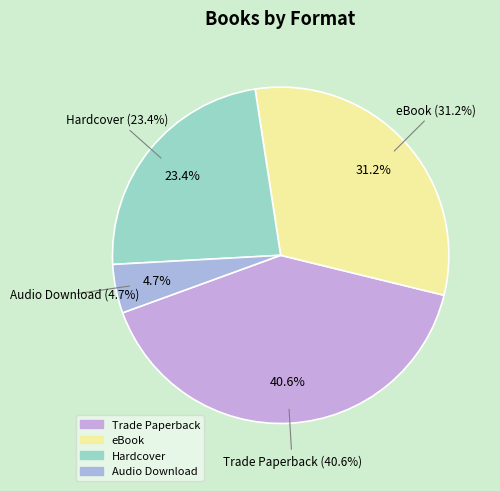

Count the number of slices in the pie.

4